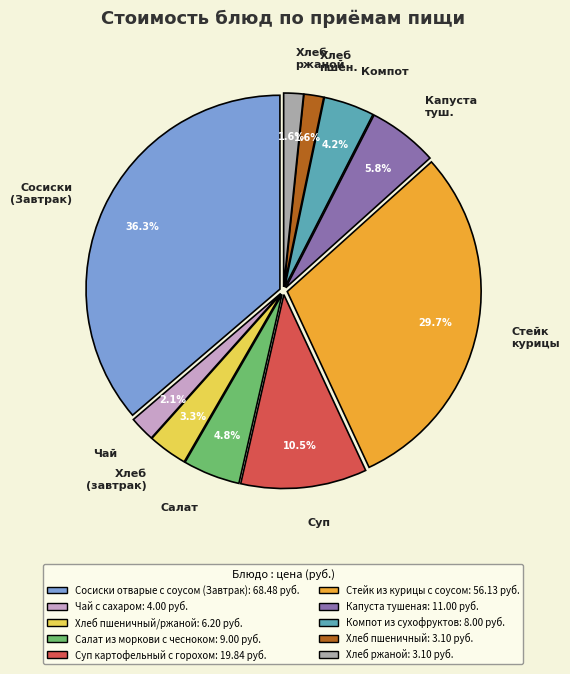

How many segments does this pie chart have?

10